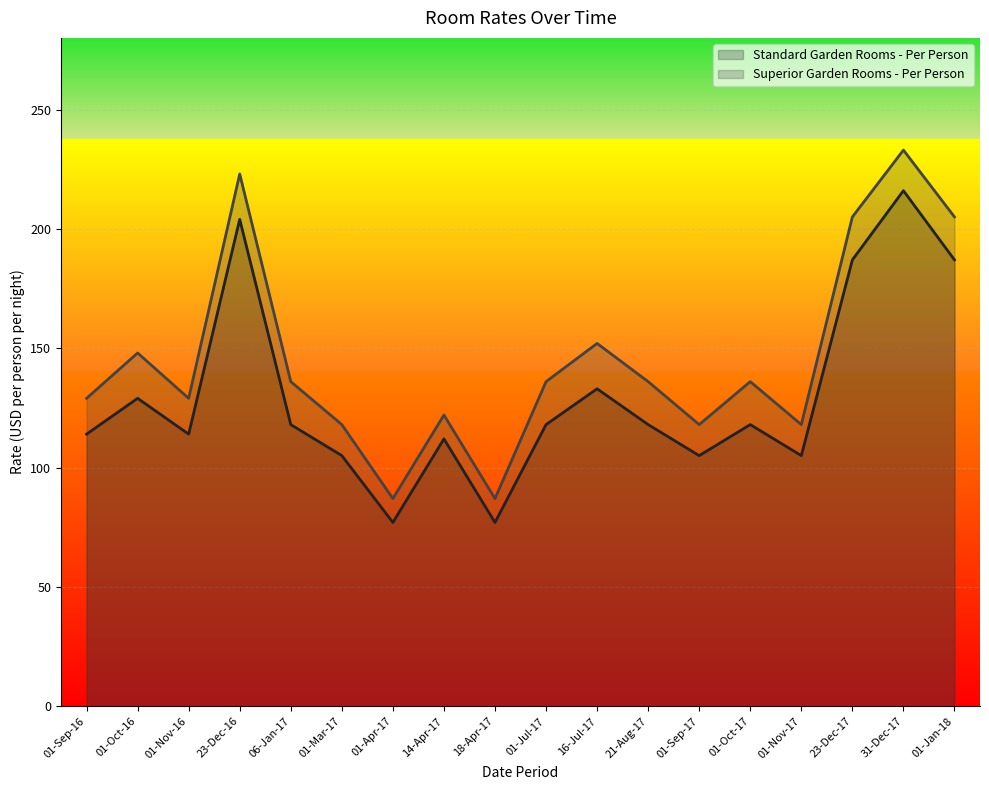

True or false: Standard Garden Rooms - Per Person and Superior Garden Rooms - Per Person cross at least once.

False